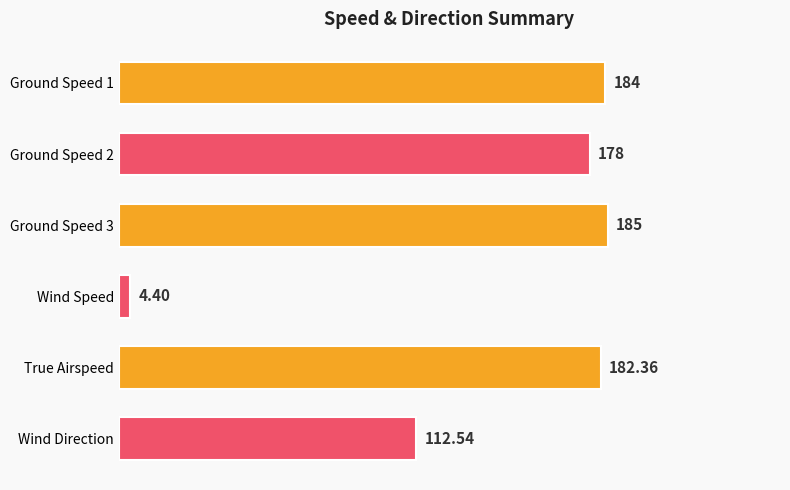

What is the sum of the values at Ground Speed 1 and Ground Speed 2?

362.0